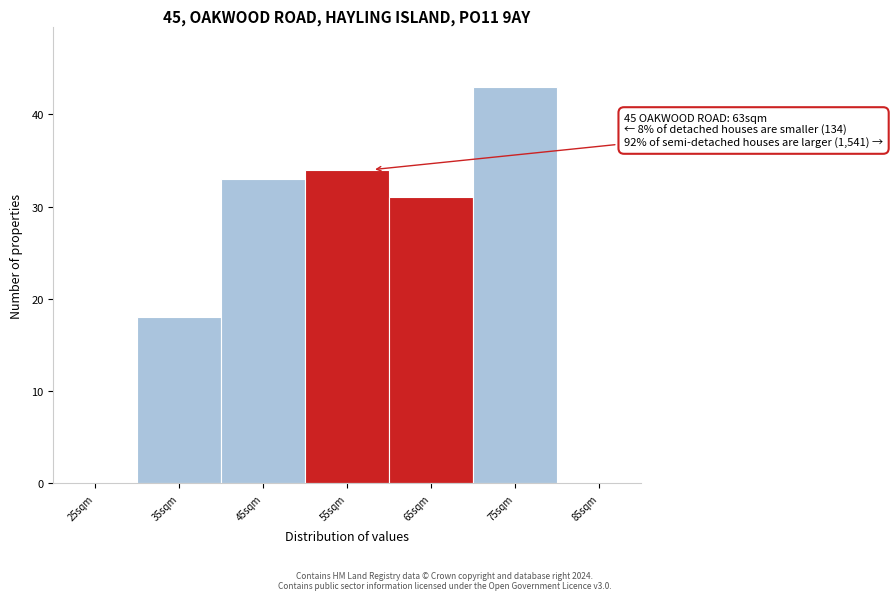

Reading left to right, extract all data points from this chart.

25sqm=0	35sqm=18	45sqm=33	55sqm=34	65sqm=31	75sqm=43	85sqm=0